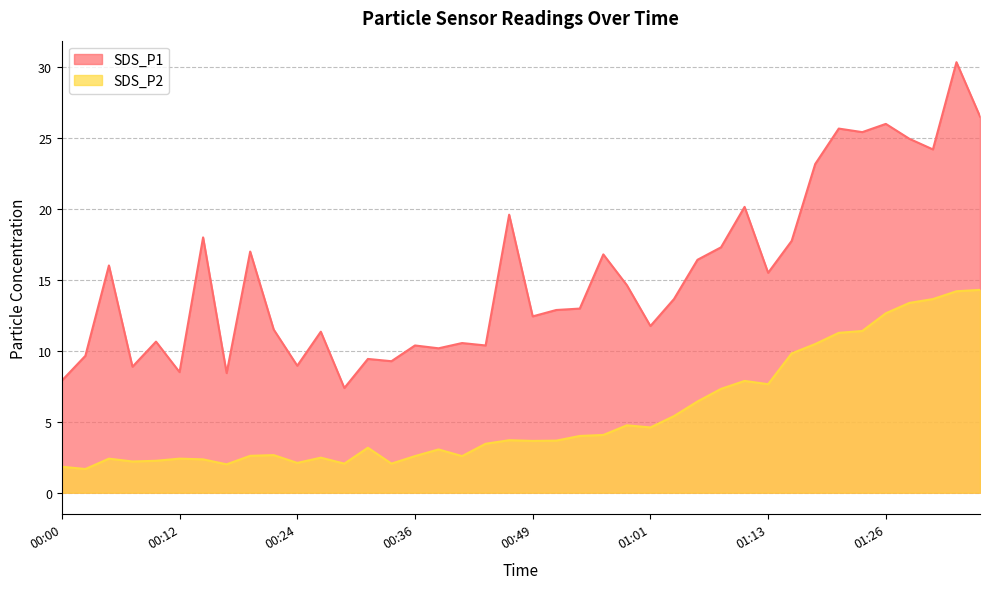

At which category does the chart reach its minimum across all series?

00:02